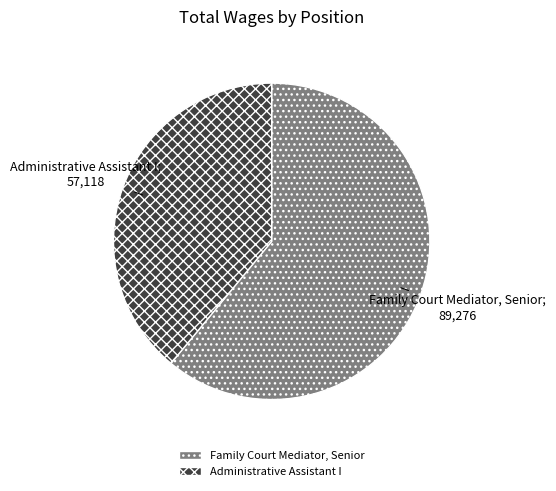

Which category has the biggest portion of the pie?

Family Court Mediator, Senior